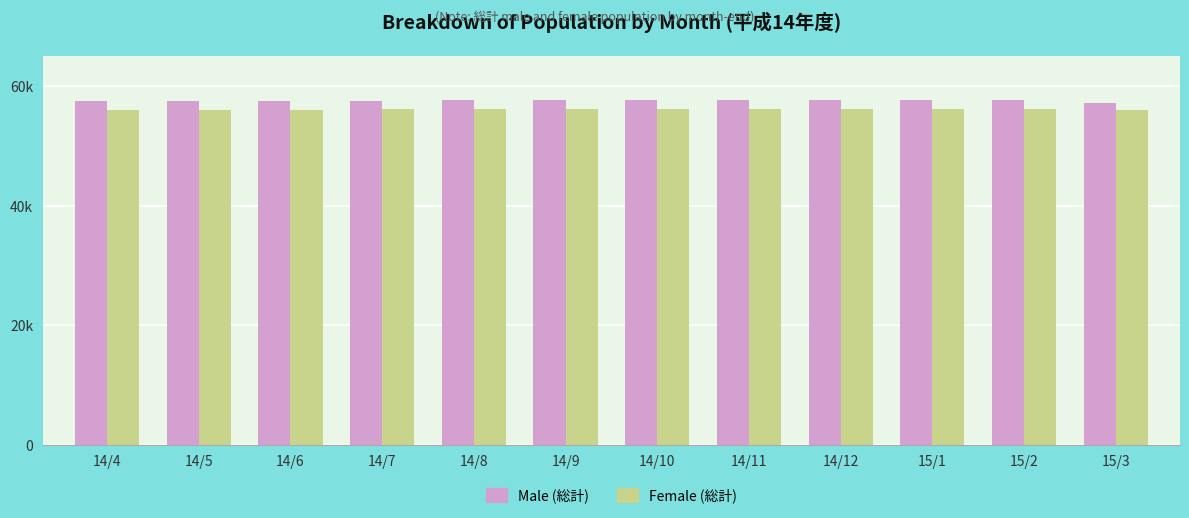

Rank the series by their average value, from highest to lowest.

Male (総計), Female (総計)